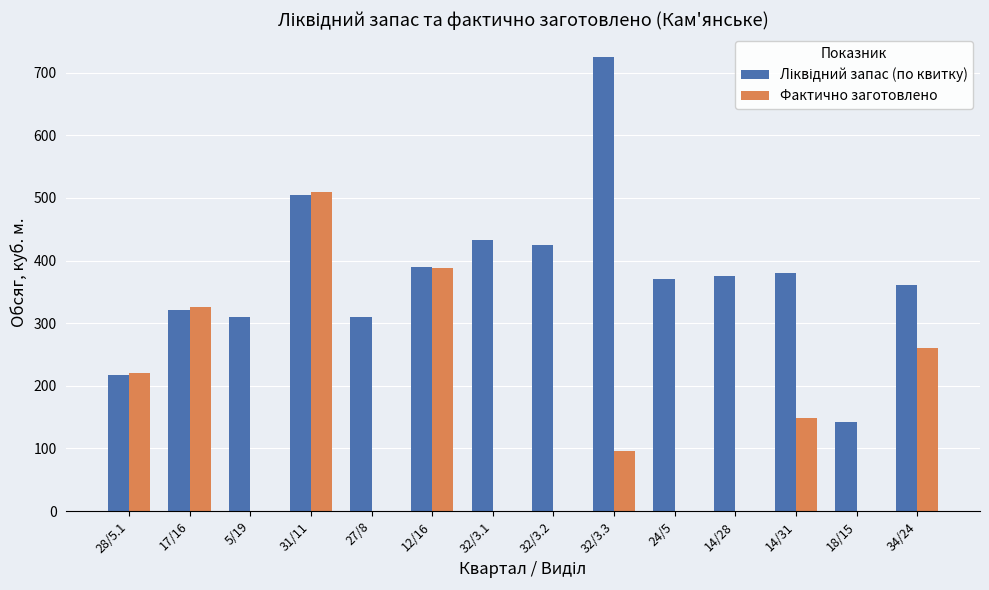

The Фактично заготовлено series shows 174.7 at 12/16. True or false?

False